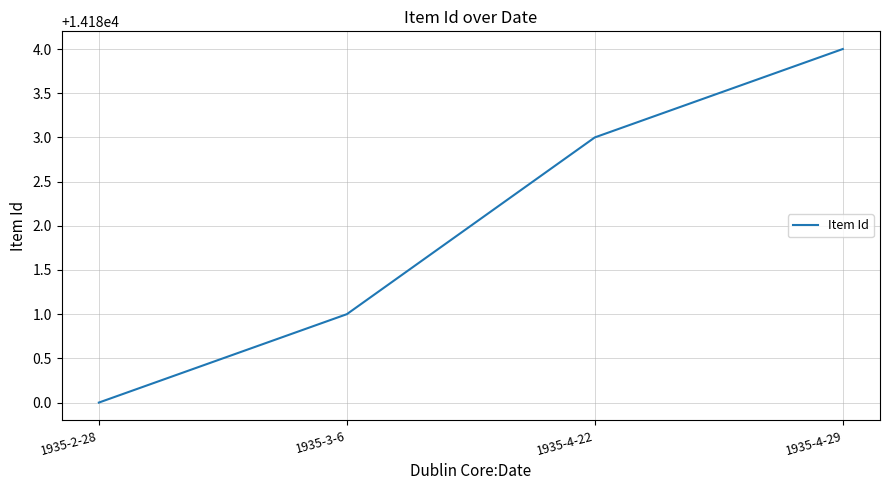

Which label corresponds to the smallest value in the chart?

1935-2-28